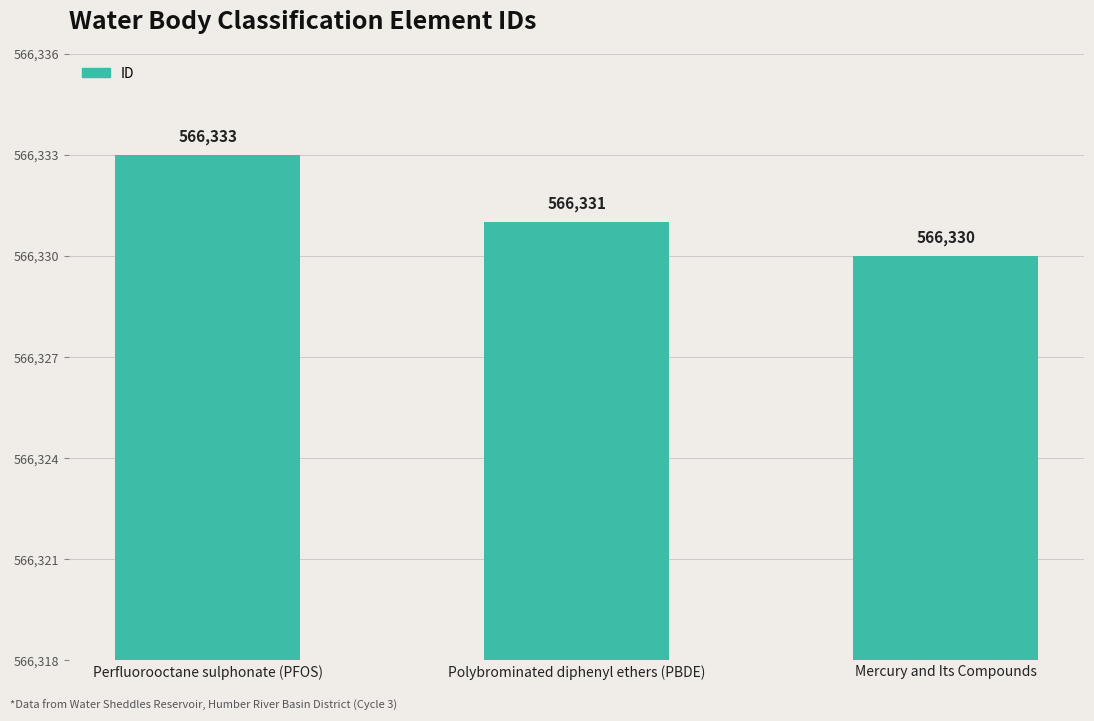

Is it true that the value at Polybrominated diphenyl ethers (PBDE) is 566331?

True